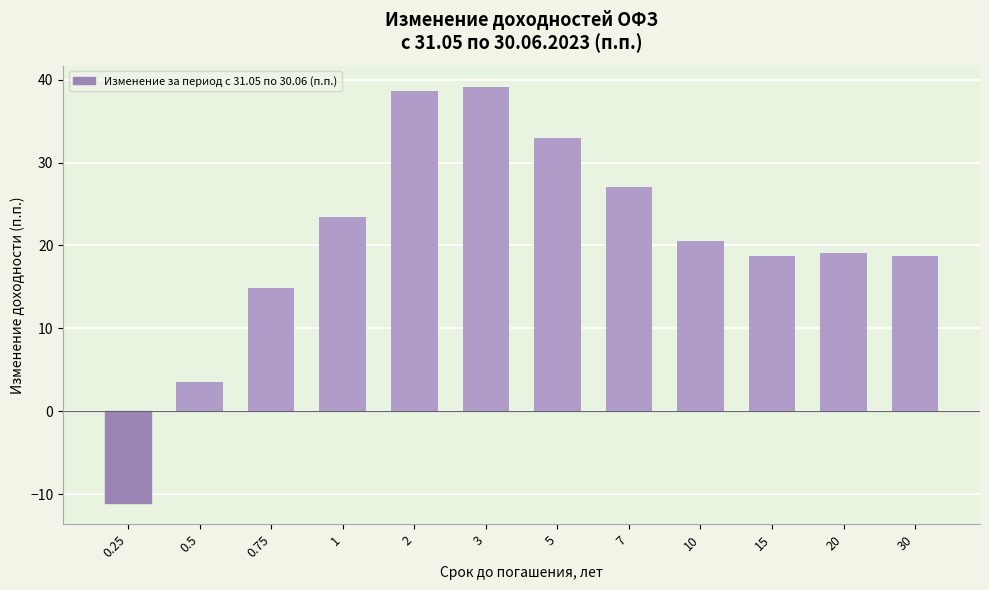

True or false: the data shows 19.4 at 0.75.

False